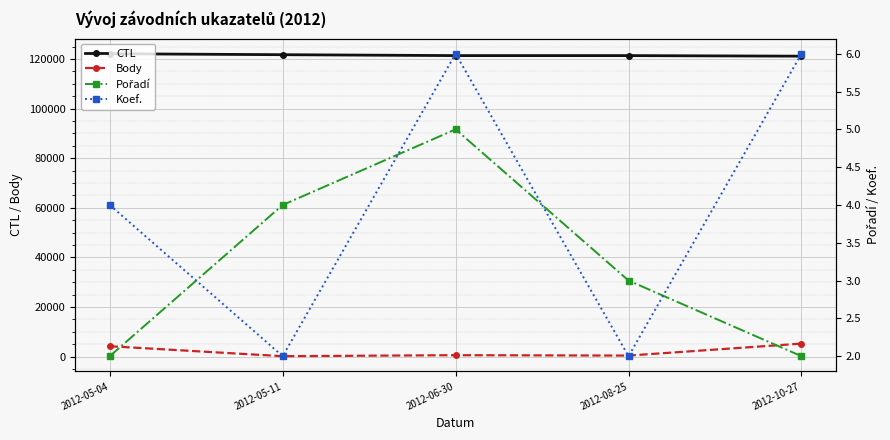

True or false: Pořadí and Body cross at least once.

False